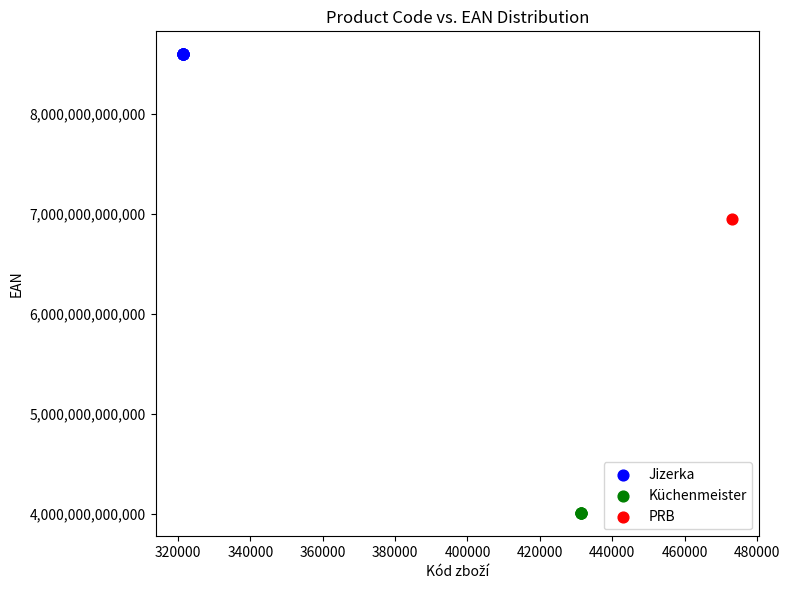

What are all the series names shown in the legend?

Jizerka, Küchenmeister, PRB